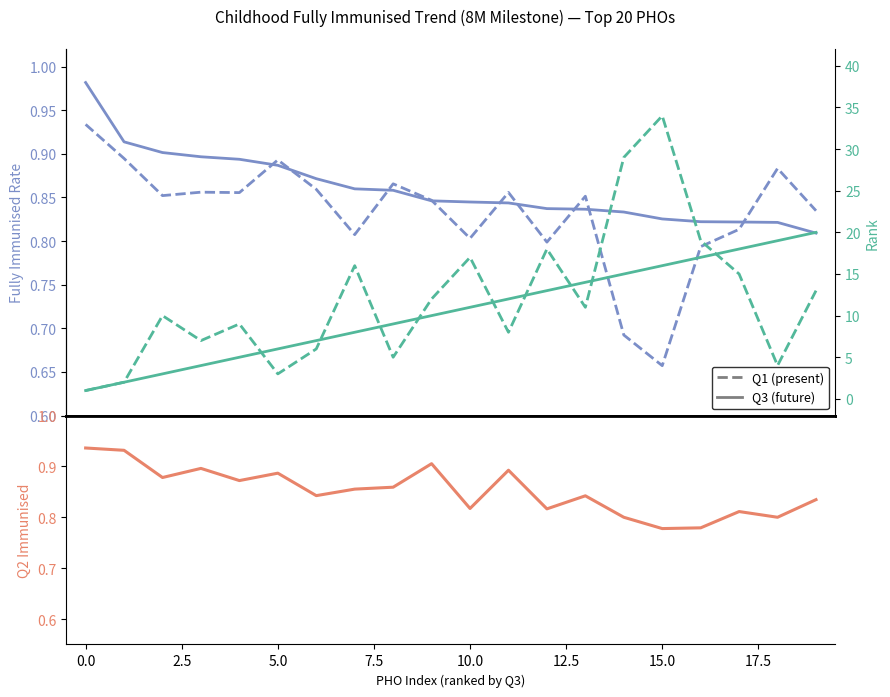

What is the sum of the Q1 Rank (present) values at 17.5 and 2.5?

15.0